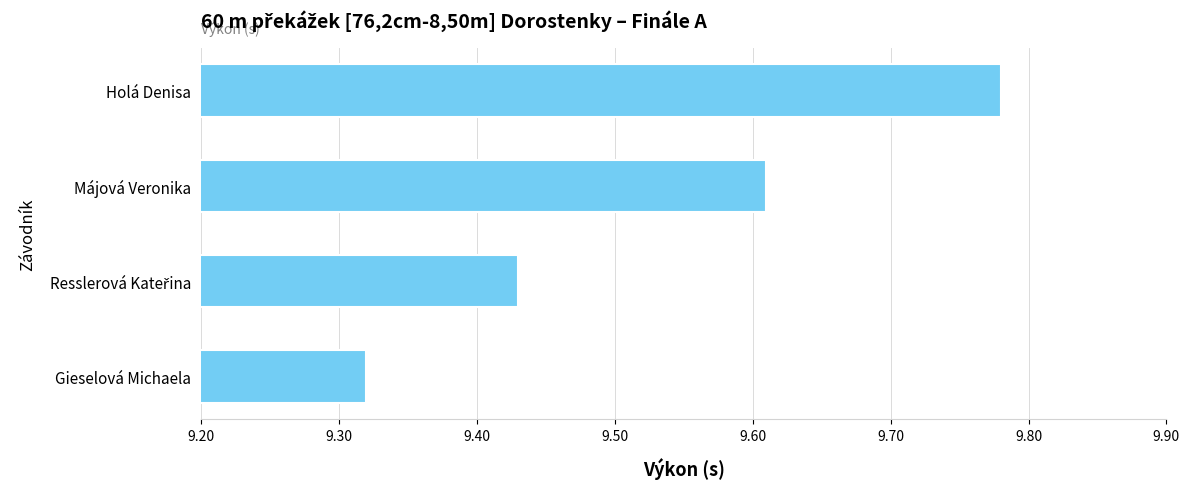

At which category does the chart reach its peak across all series?

Holá Denisa